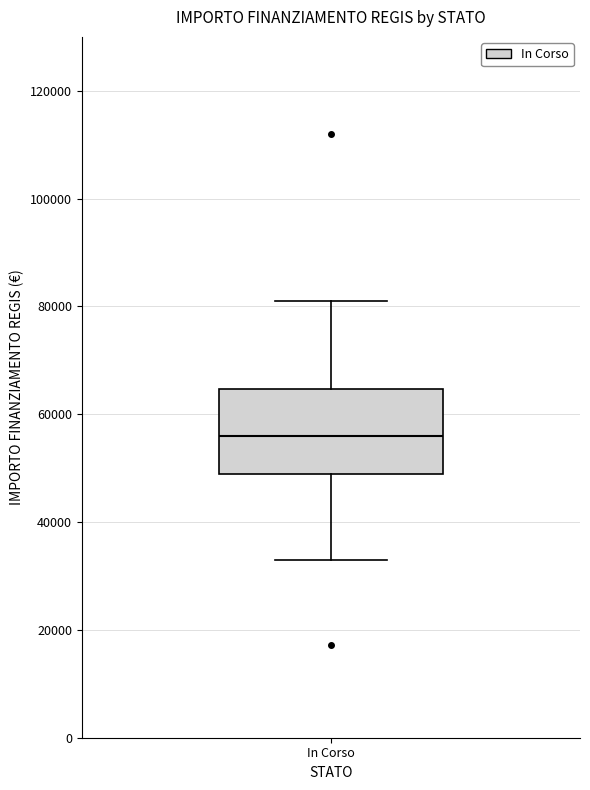

Transcribe this box plot: give where the median line is, the range the box spans, and where the two whiskers end, as read against the y-axis. The values are not printed on the chart, so give them approximately, as read against the axis.

median 56000, box 50000 to 64000, whiskers 32000 to 80000